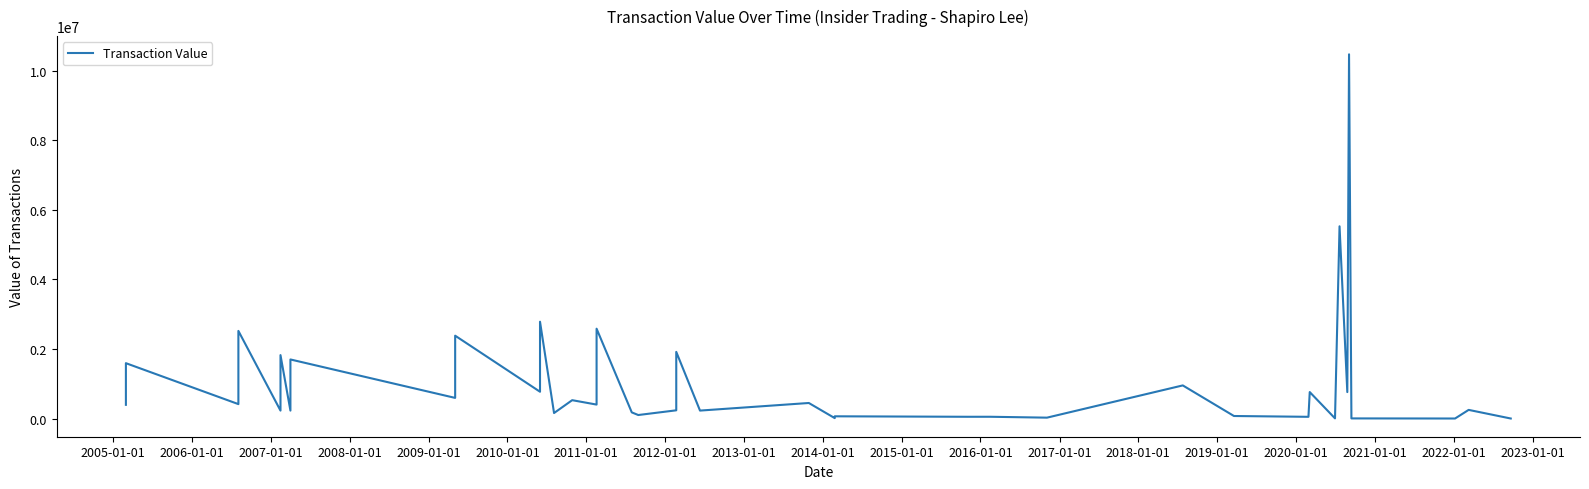

The chart shows a value of 2534649 at 32. True or false?

False